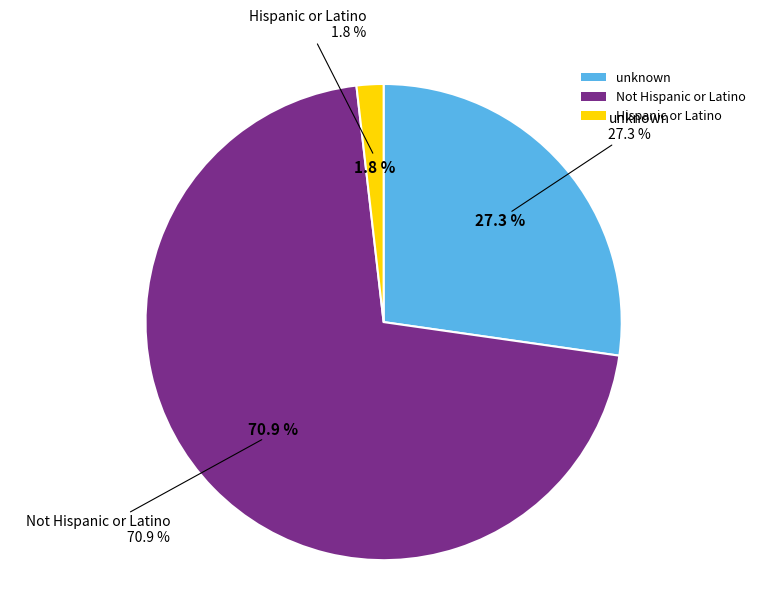

To the nearest percent, what portion does Hispanic or Latino represent?

2%